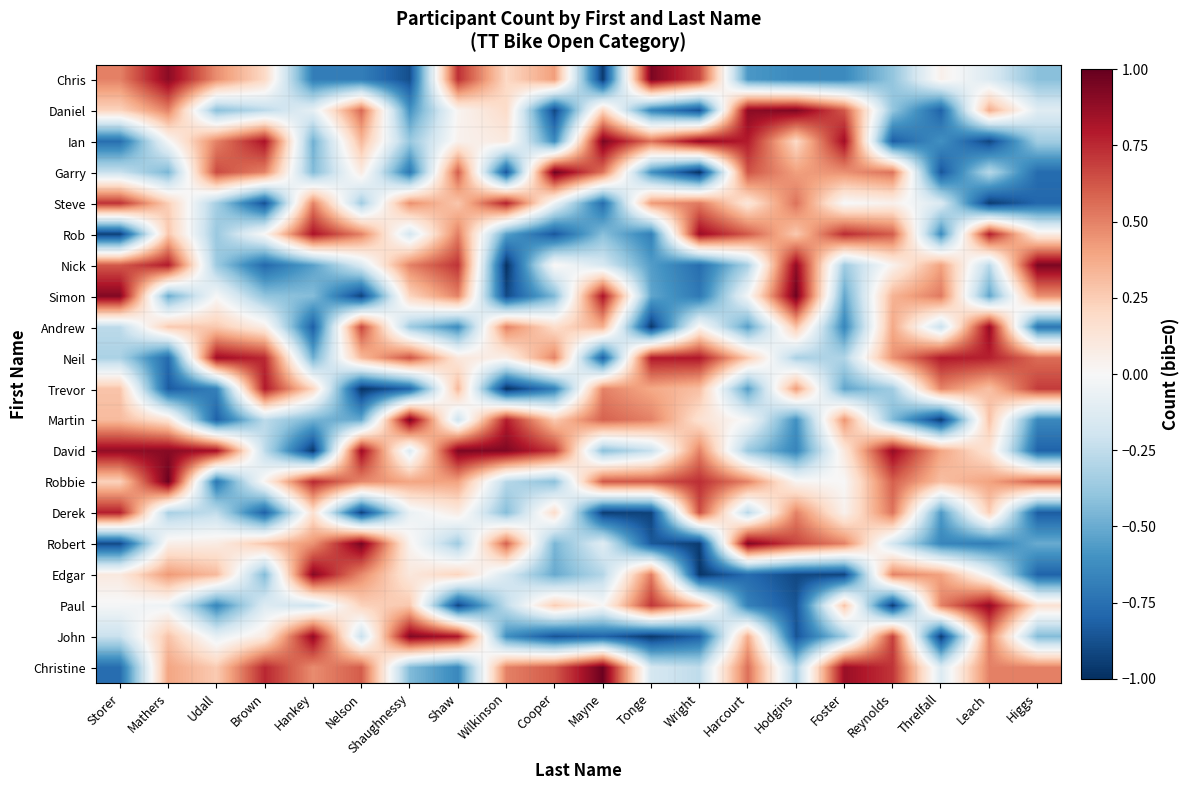

What is the spread (max minus min) of values at Wright?

1.9